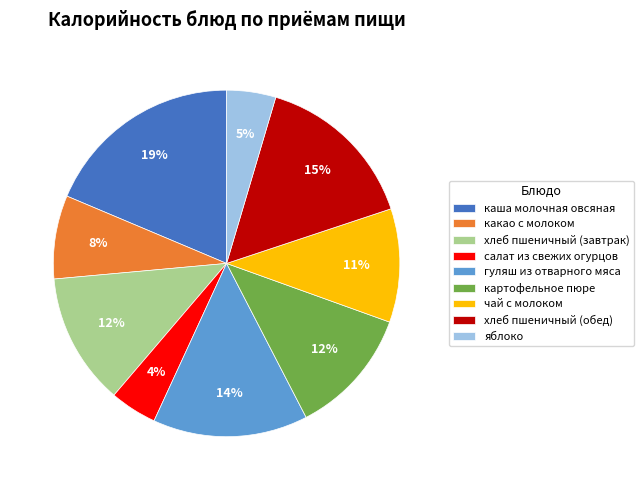

Is there any slice that represents more than half of the pie?

No